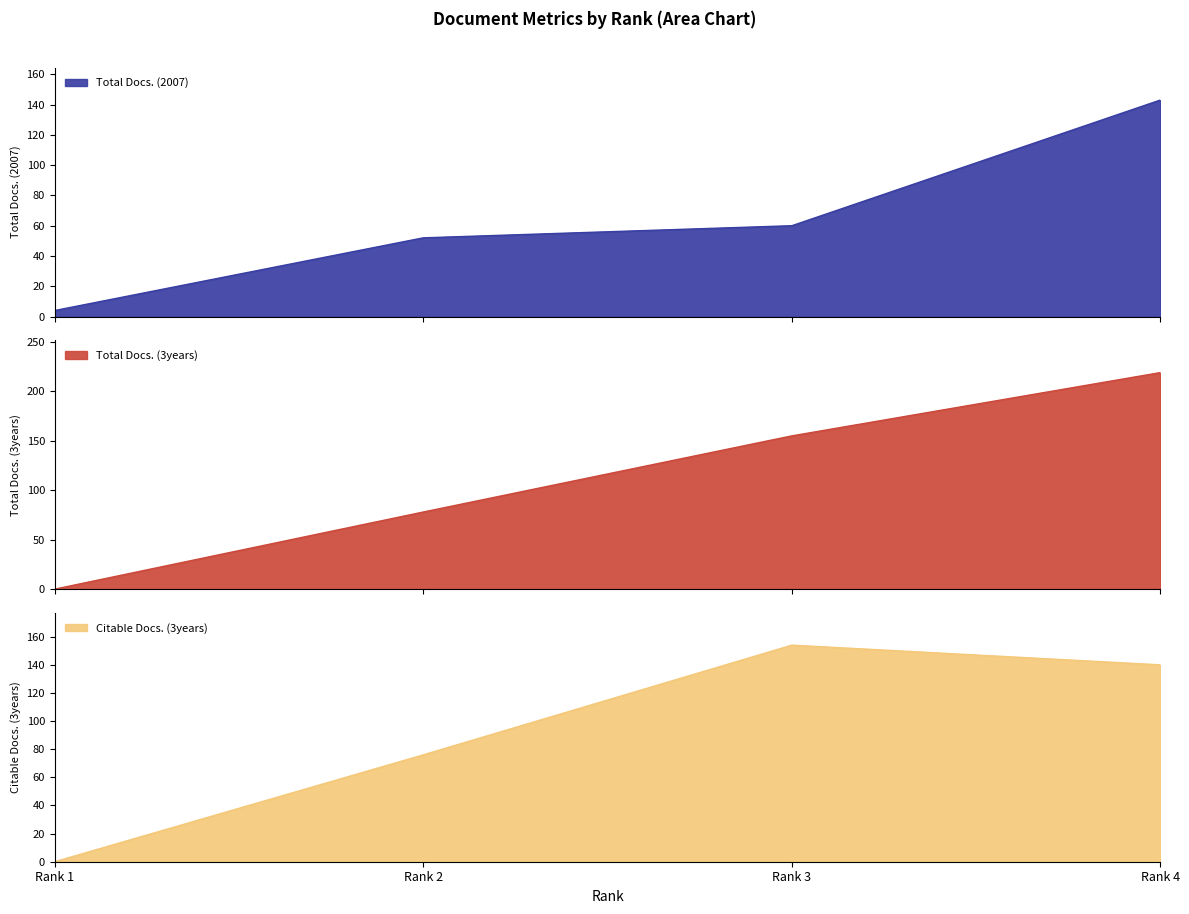

At Rank 4, list the series in order from smallest to largest.

Citable Docs. (3years), Total Docs. (2007), Total Docs. (3years)